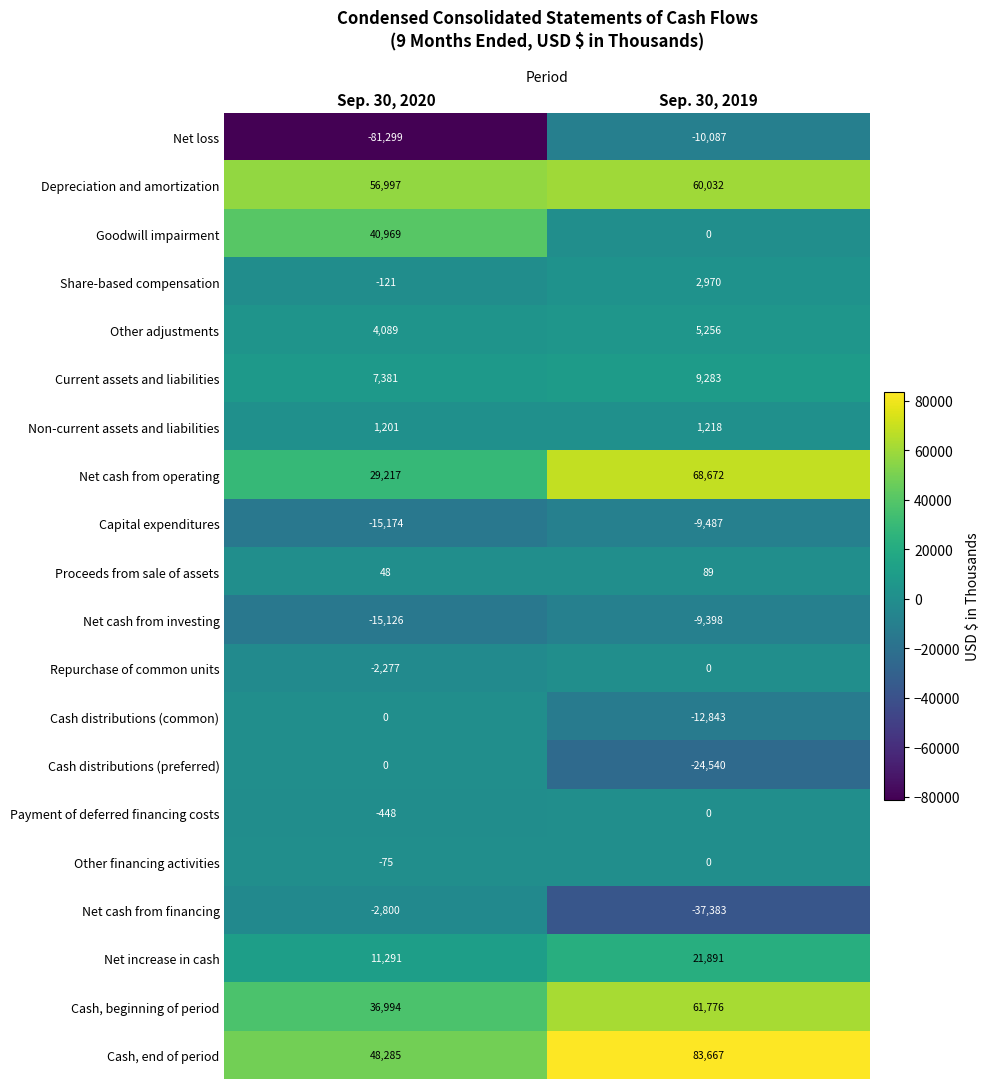

What is the total value across all series at Sep. 30, 2020?

119152